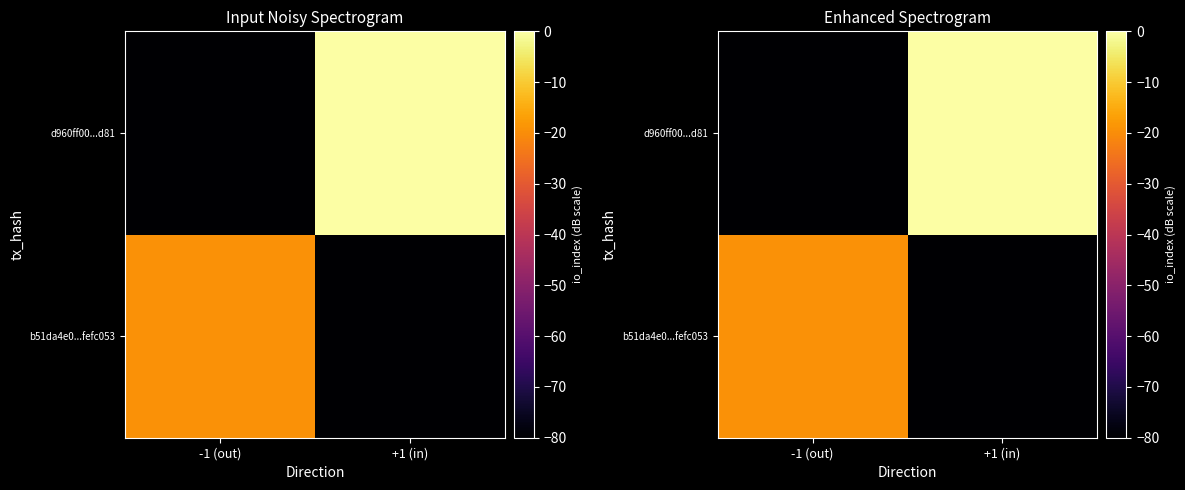

True or false: b51da4e0...fefc053 has a value of -33.1 at -1 (out).

False